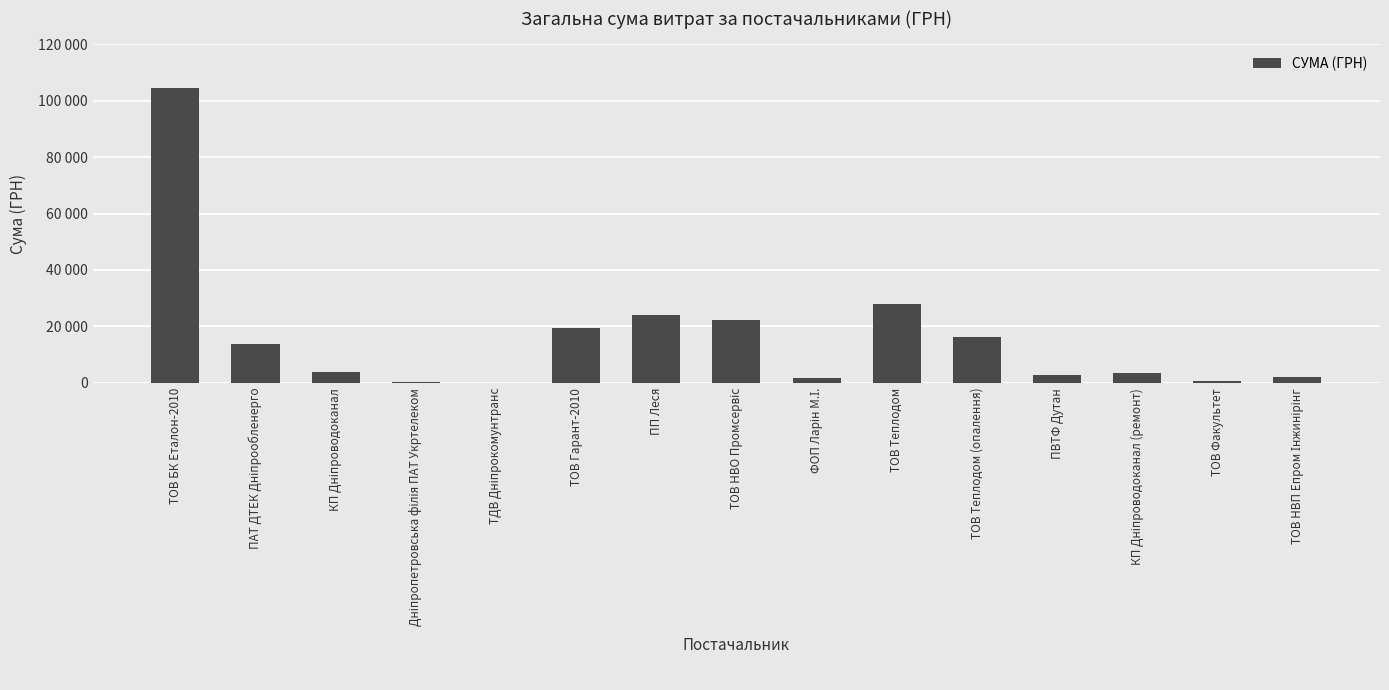

Reading left to right, extract all data points from this chart.

ТОВ БК Еталон-2010=104400.0	ПАТ ДТЕК Дніпрообленерго=13757.5	КП Дніпроводоканал=3723.0	Дніпропетровська філія ПАТ Укртелеком=365.3	ТДВ Дніпрокомунтранс=135.7	ТОВ Гарант-2010=19516.0	ПП Леся=24041.0	ТОВ НВО Промсервіс=22122.6	ФОП Ларін М.І.=1691.2	ТОВ Теплодом=27840.0	ТОВ Теплодом (опалення)=16160.0	ПВТФ Дутан=2796.0	КП Дніпроводоканал (ремонт)=3350.4	ТОВ Факультет=700.0	ТОВ НВП Епром Інжинірінг=2000.0